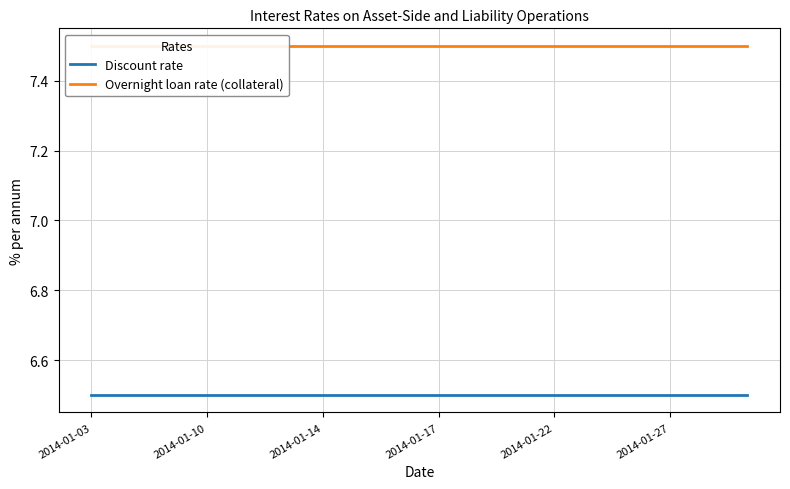

The value of Overnight loan rate (collateral) at 2014-01-27 is 9.9. True or false?

False